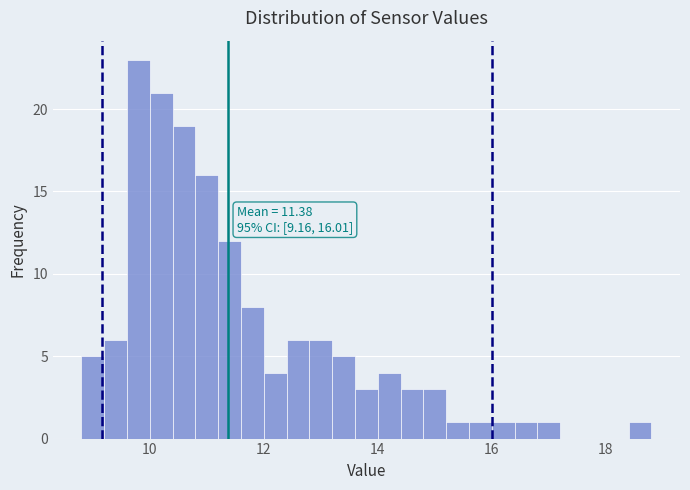

Around what value on the x-axis is the tallest bar? Give the approximate position of its centre, as read against the axis.

9.8